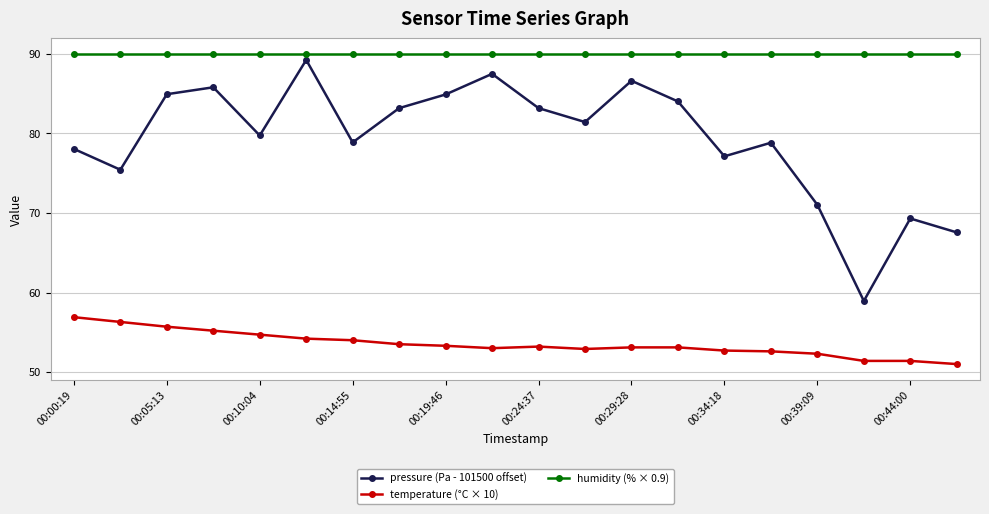

True or false: humidity (% × 0.9) and pressure (Pa - 101500 offset) intersect in this chart.

False